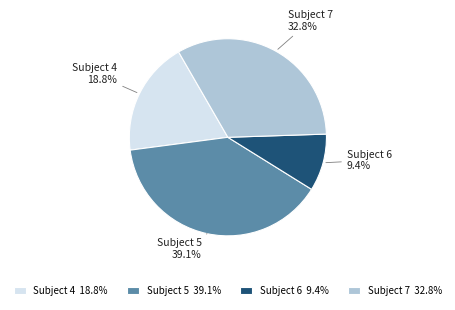

Rank the categories by value from highest to lowest.

Subject 5, Subject 7, Subject 4, Subject 6